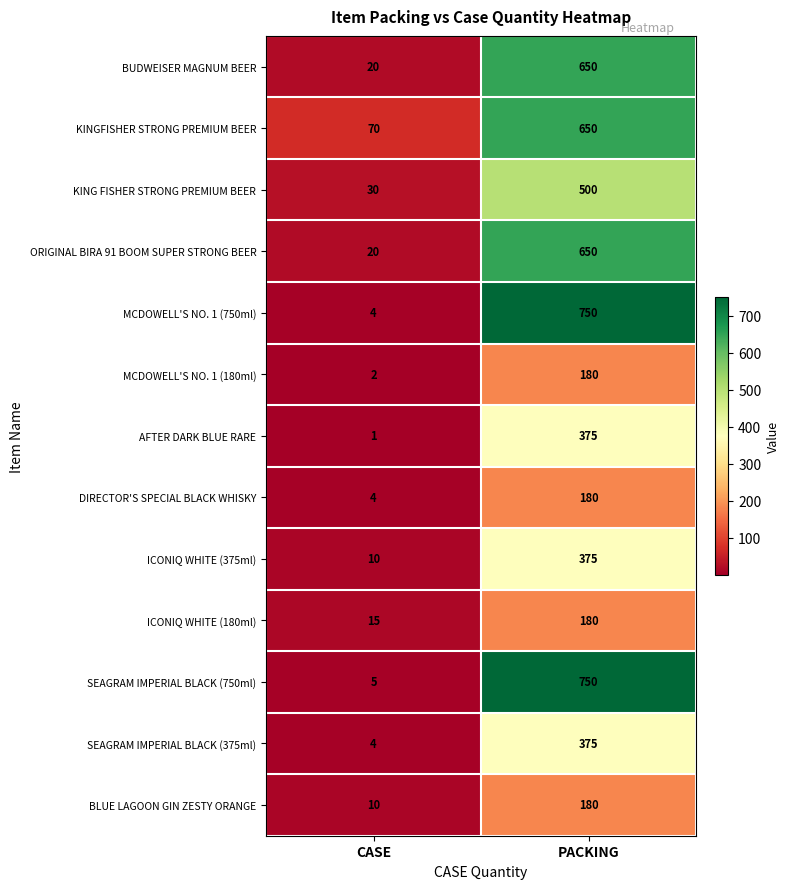

Is it true that MCDOWELL'S NO. 1 (750ml) equals 1100 at PACKING?

False